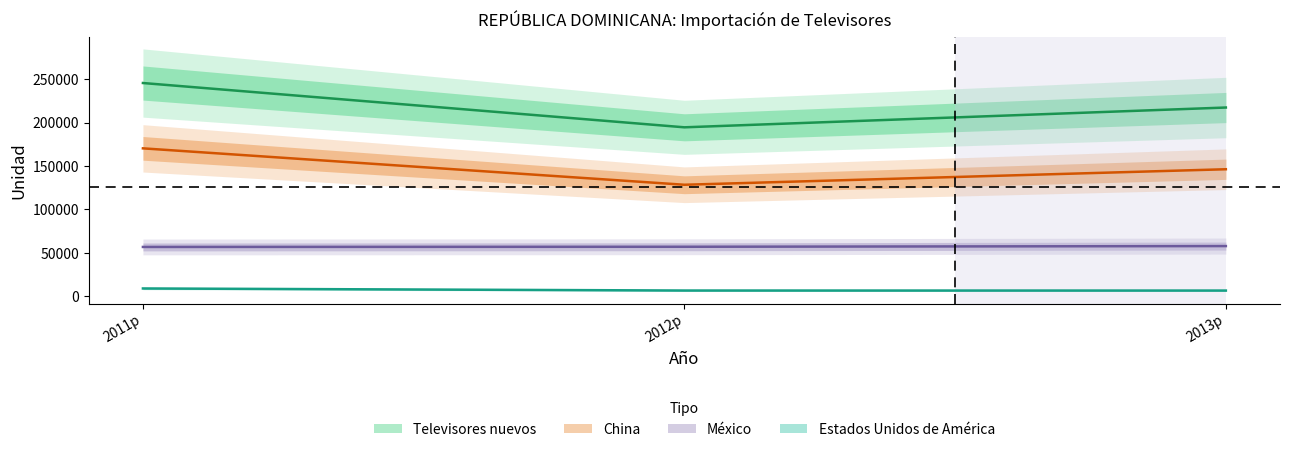

True or false: China has a value of 128440.0 at 2012p.

True